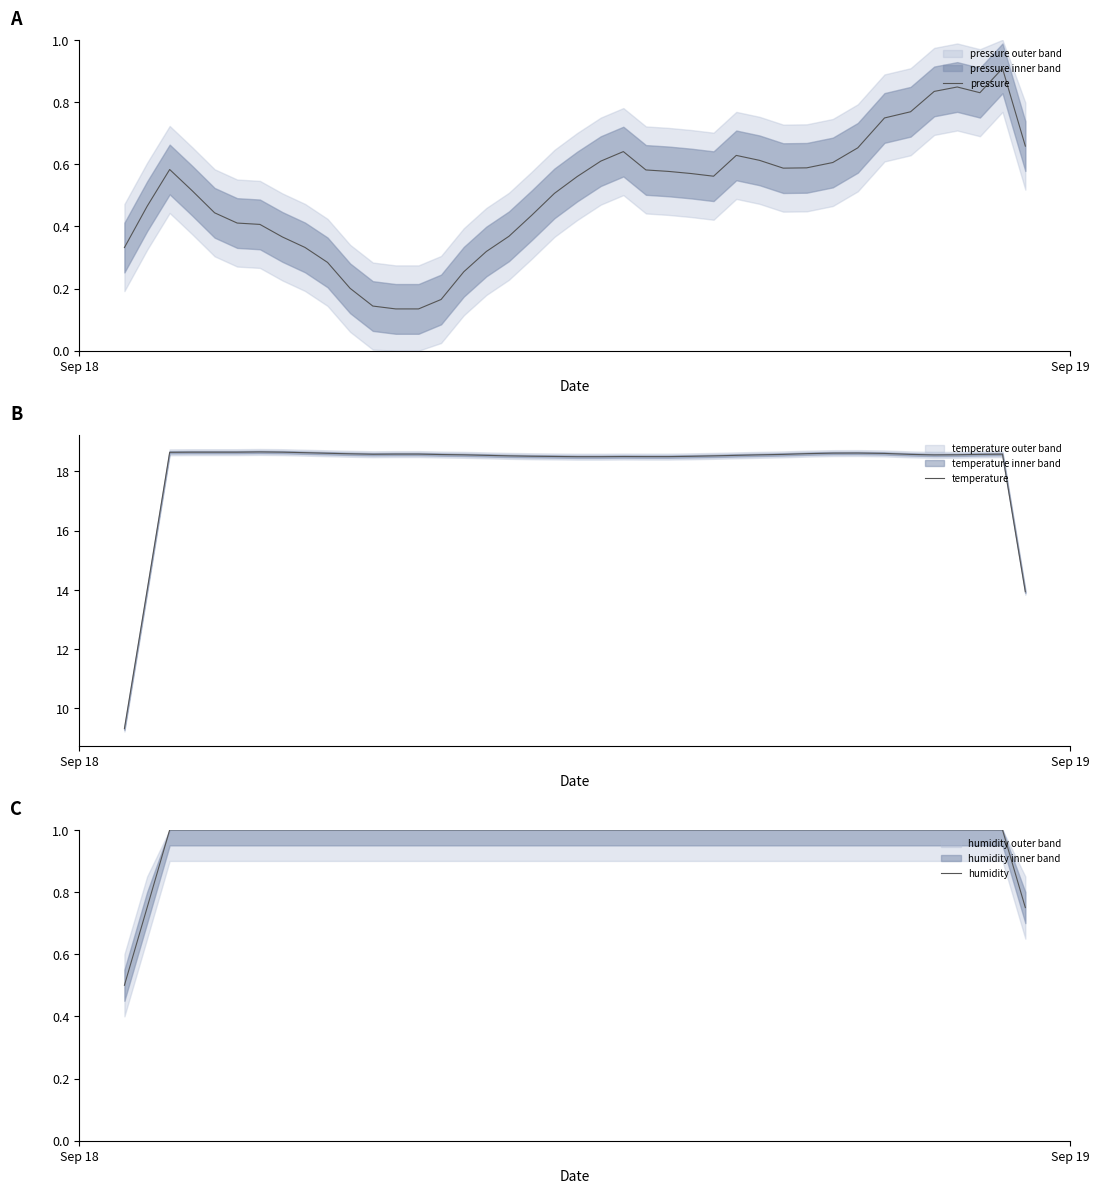

What is the highest value of the pressure series?

0.9